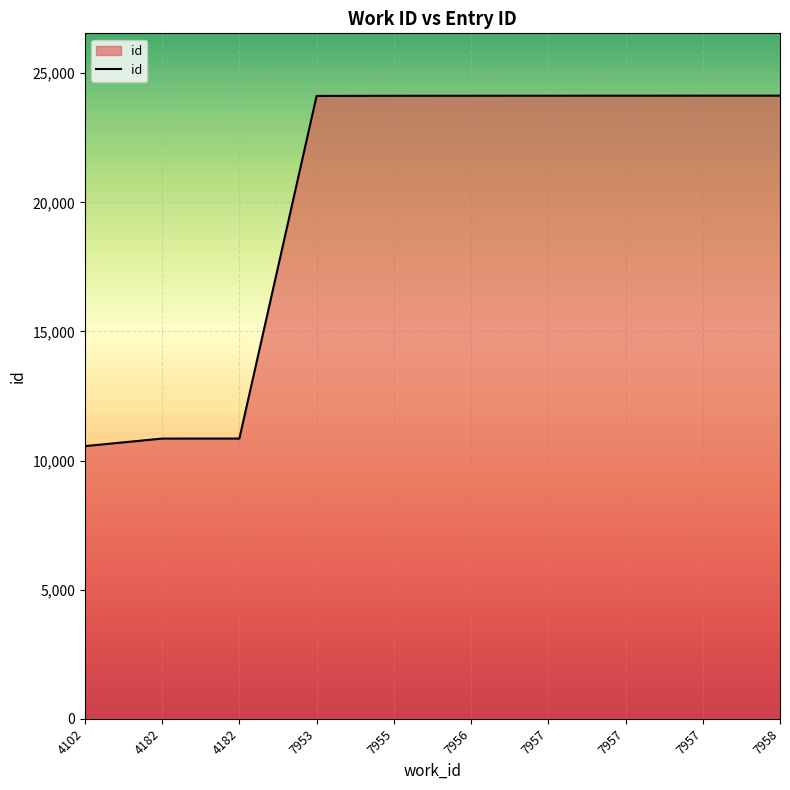

Rank the categories by value from lowest to highest.

4102, 4182, 4182, 7953, 7955, 7956, 7957, 7957, 7957, 7958